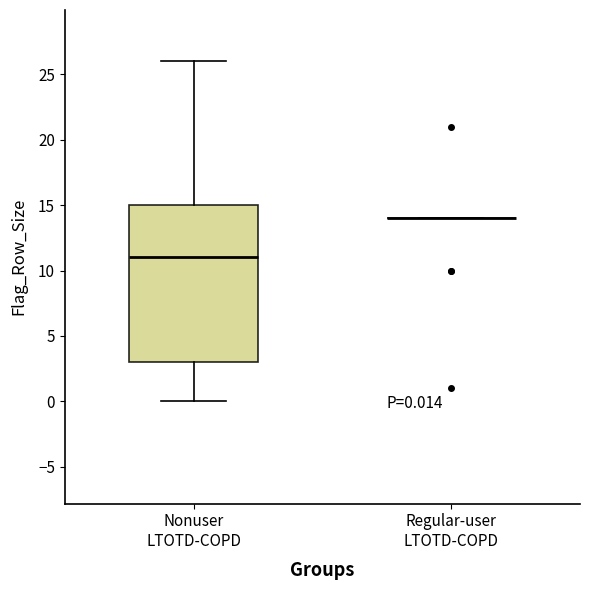

Which box is the tallest, from its lower edge to its upper edge?

Nonuser LTOTD-COPD